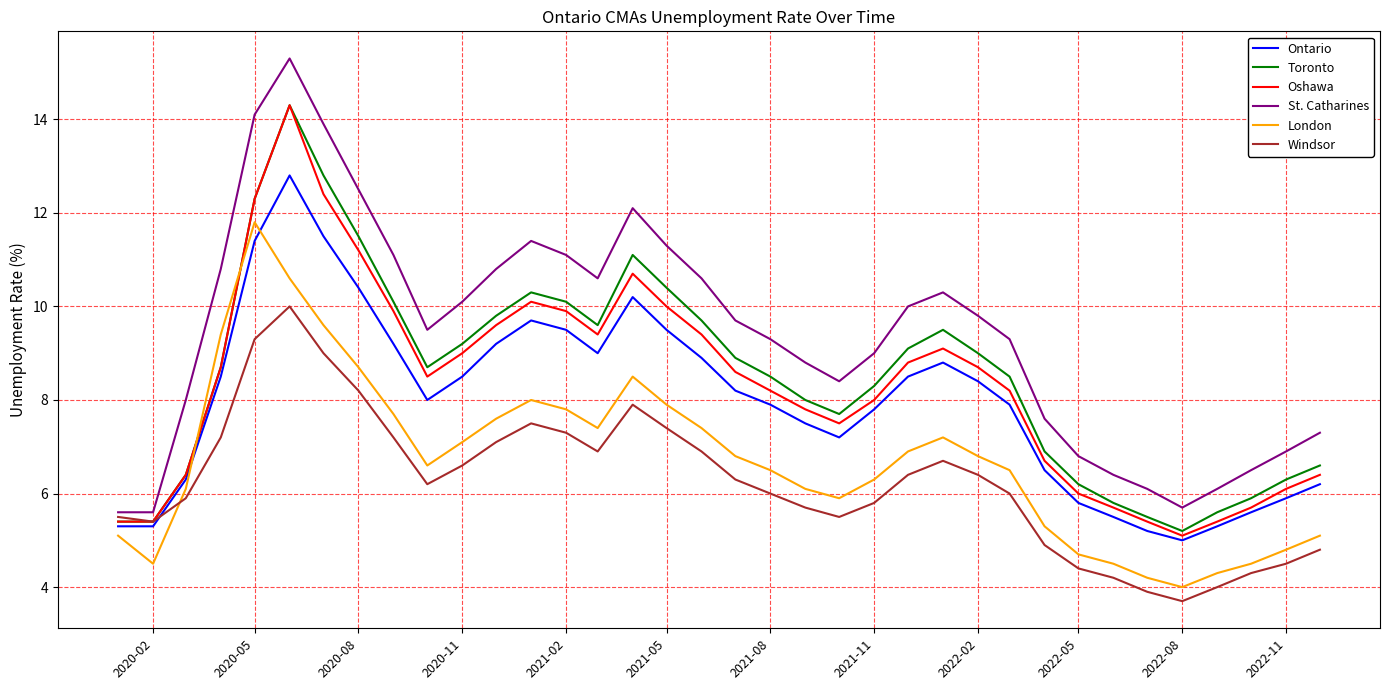

How many interior local valleys does the London series have?

5